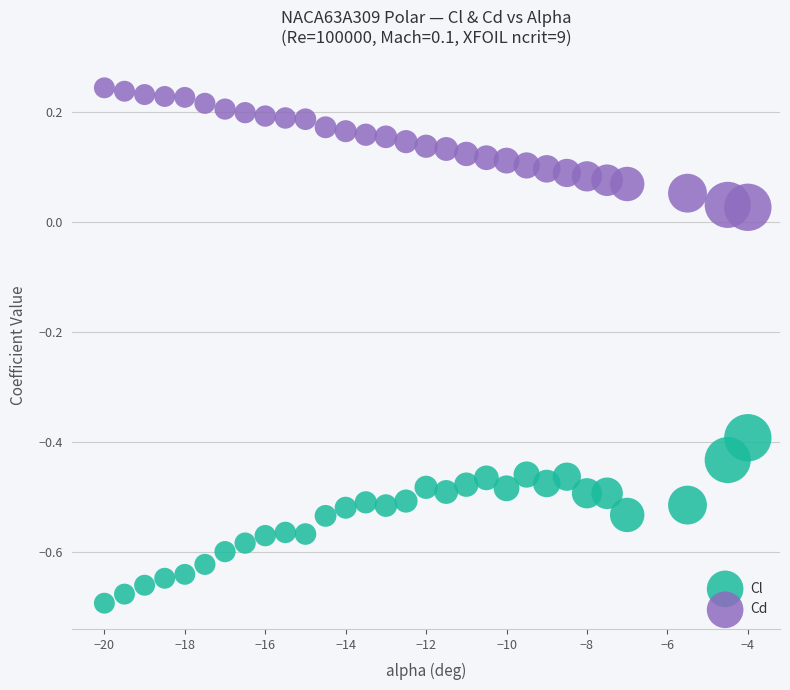

Which series has the widest spread of Y values?

Cl